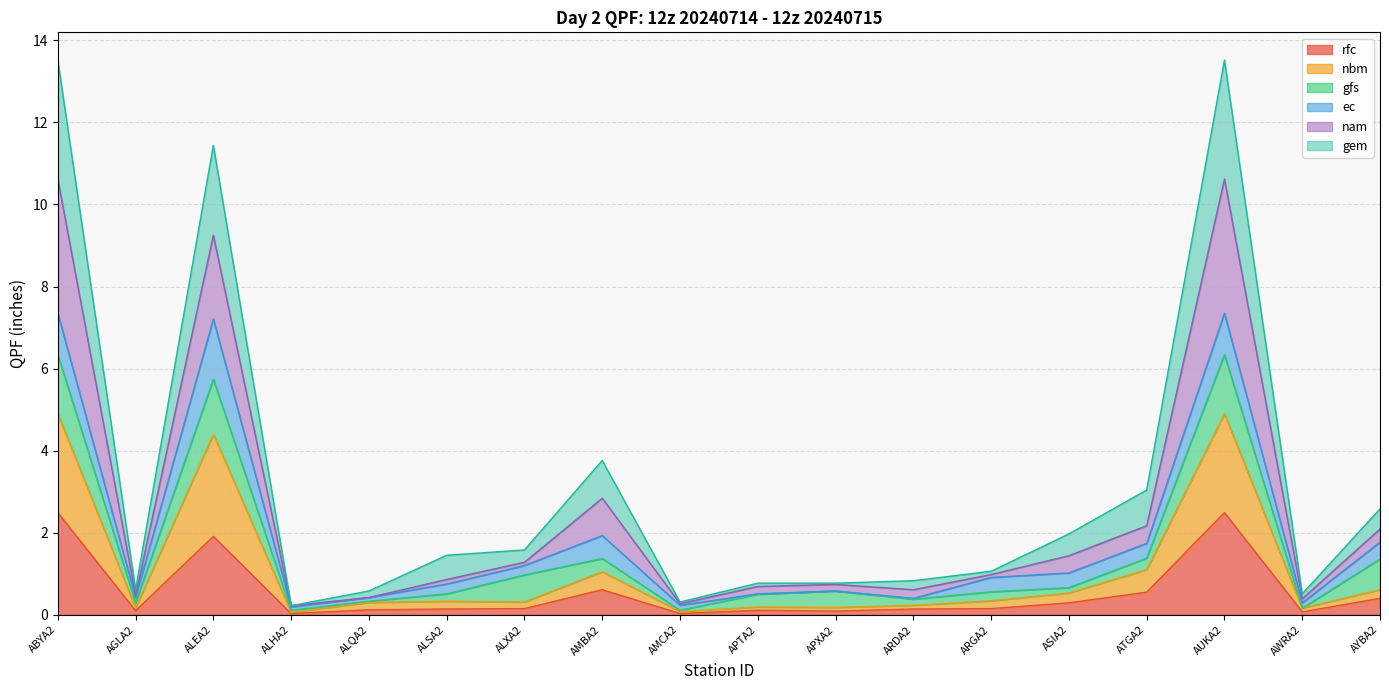

At how many categories does at least one series exceed 4?

3